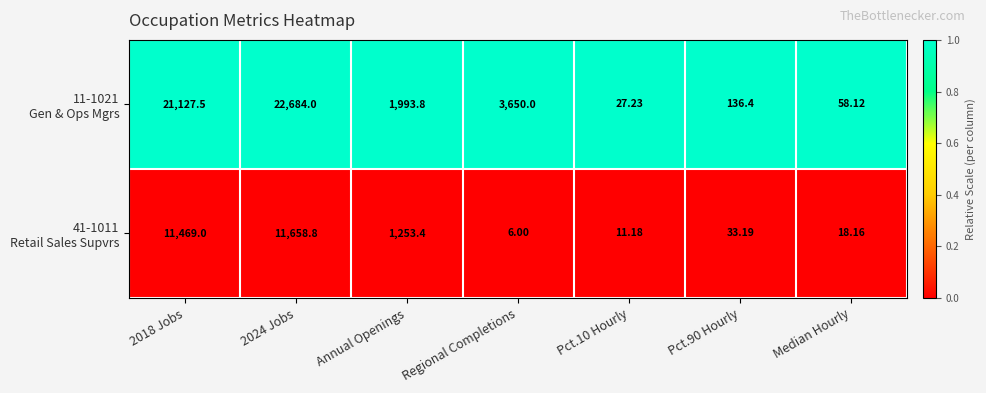

How many categories are shown in the chart?

7